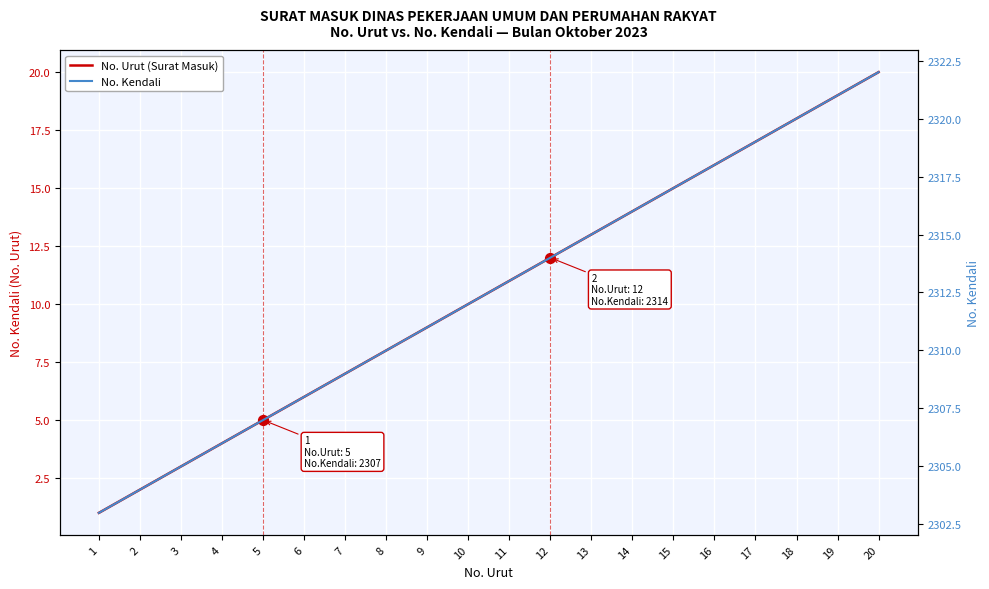

Which series reaches the minimum Y coordinate?

No. Urut (Surat Masuk)